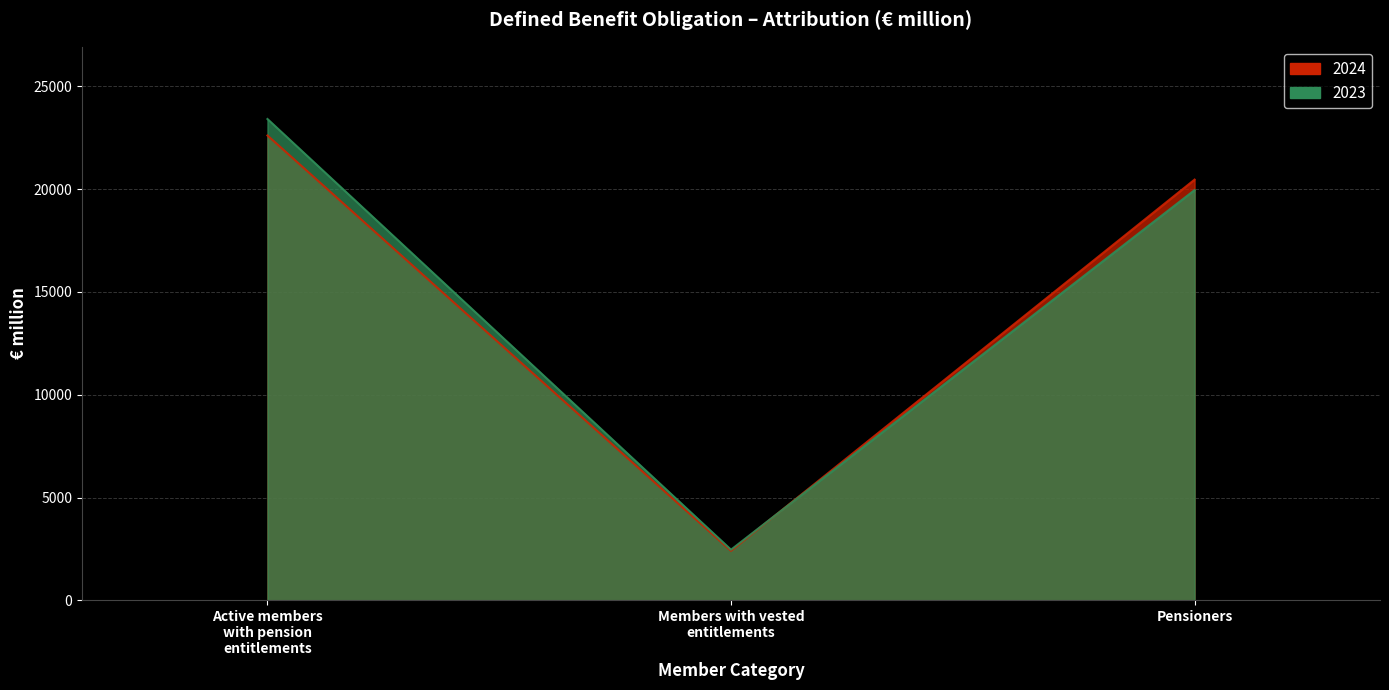

Is it true that 2023 equals 41704 at Active members with pension entitlements?

False